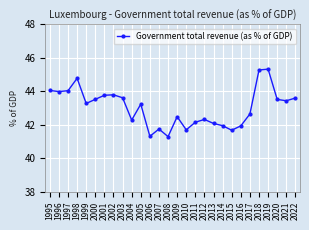

True or false: there are more than 2 points higher than both neighbors.

True